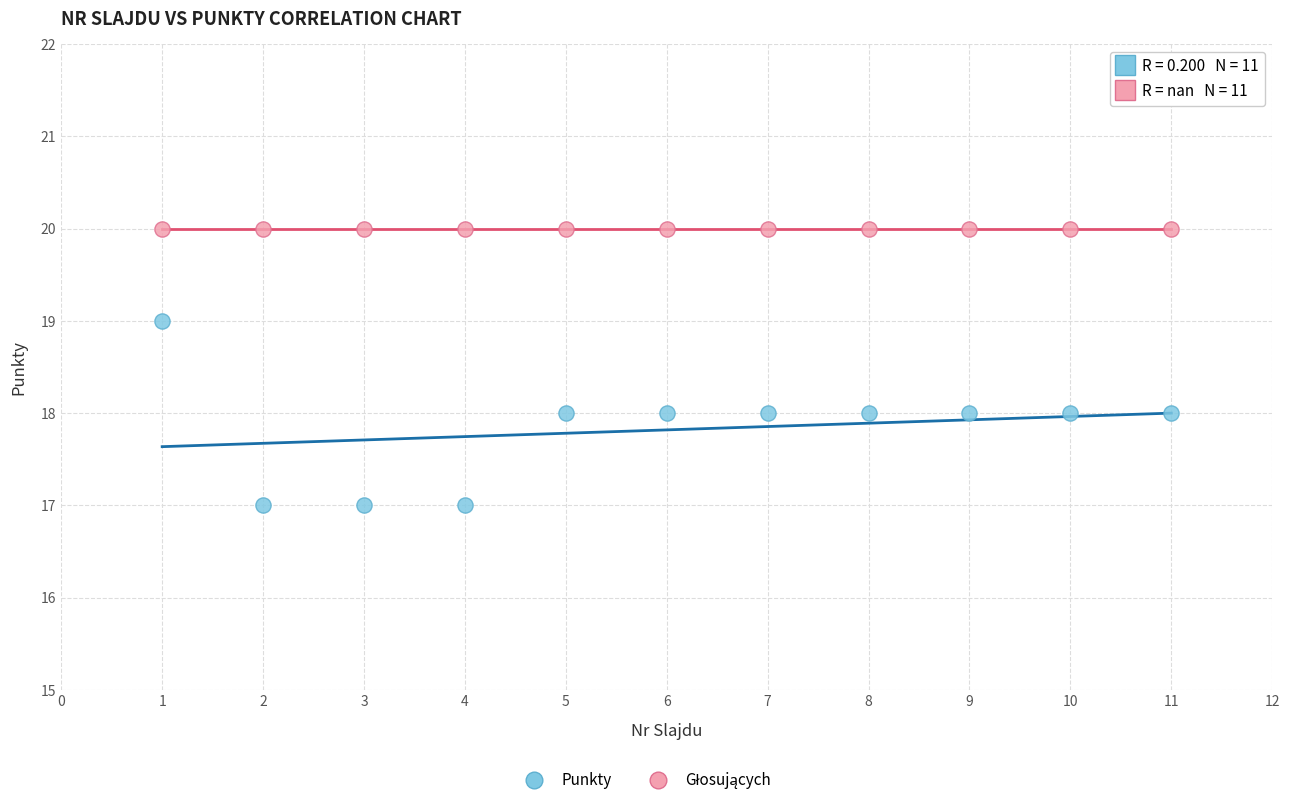

List the coordinates of all points in the Punkty series as (X, Y) pairs, reading left to right.

(1, 19)  (2, 17)  (3, 17)  (4, 17)  (5, 18)  (6, 18)  (7, 18)  (8, 18)  (9, 18)  (10, 18)  (11, 18)